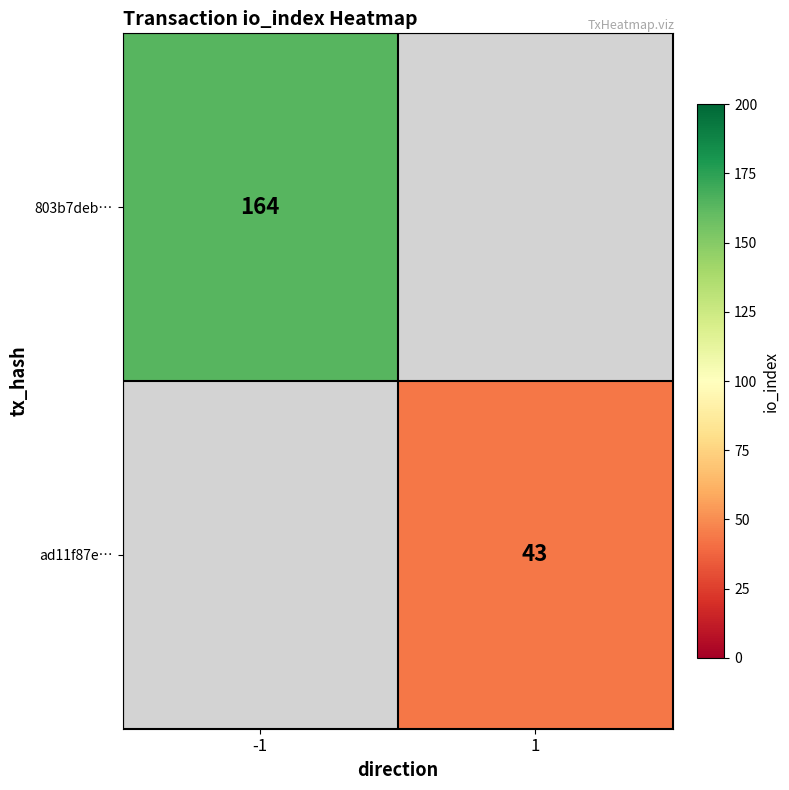

True or false: 803b7deb… has a value of 164 at -1.

True